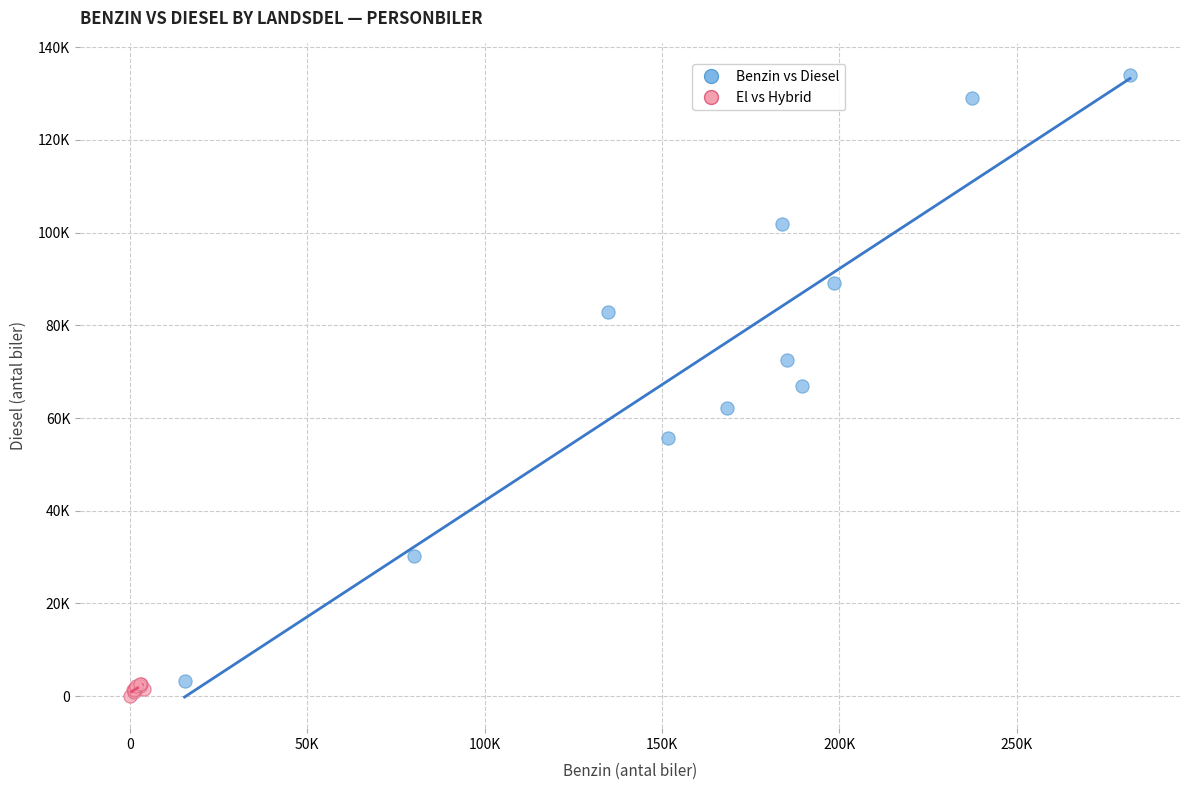

Which series has the widest spread of Y values?

Benzin vs Diesel